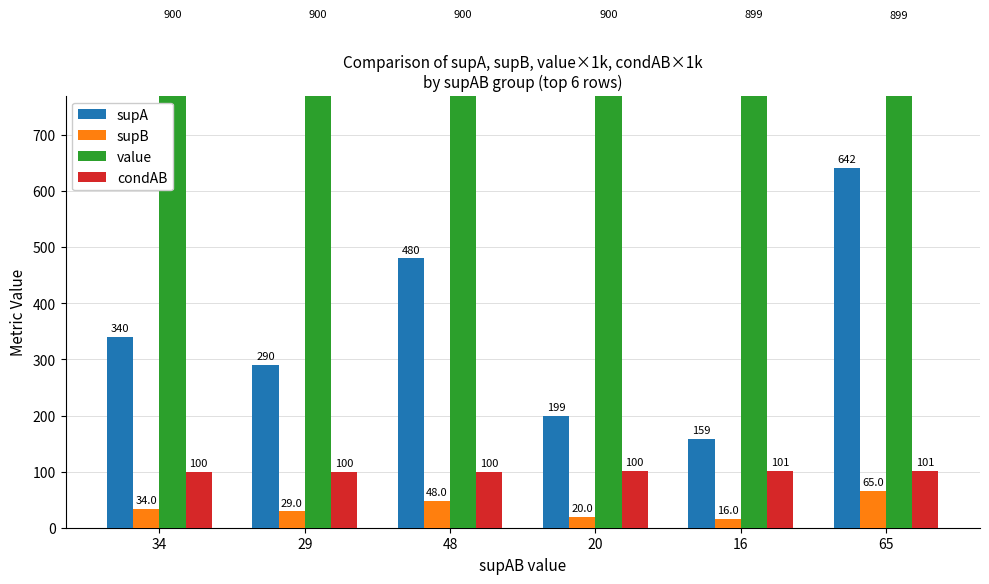

At which category is the sum across all series the highest?

65